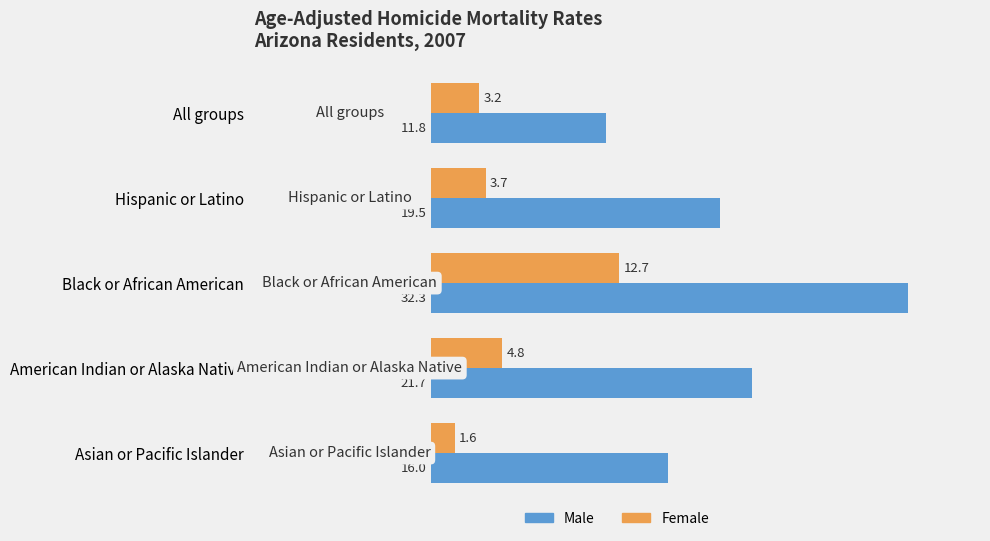

Which series changed the most between All groups and Asian or Pacific Islander?

Male